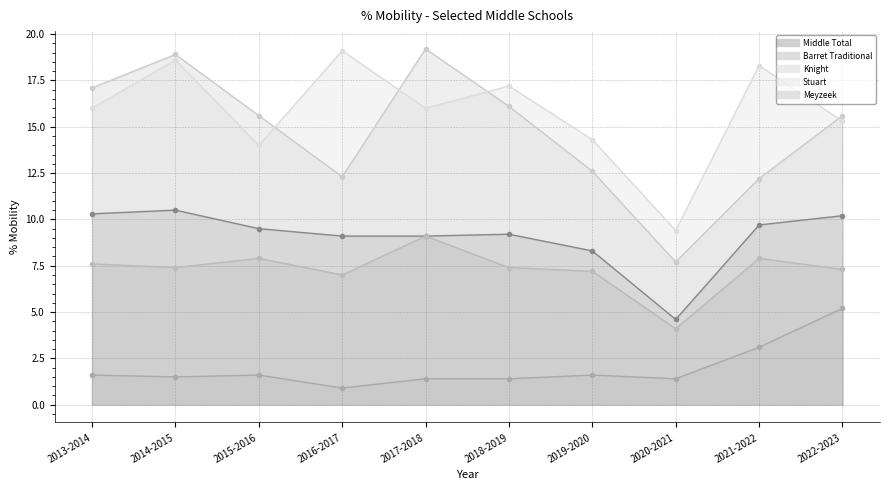

What is the label of the 9th point from the right?

2014-2015